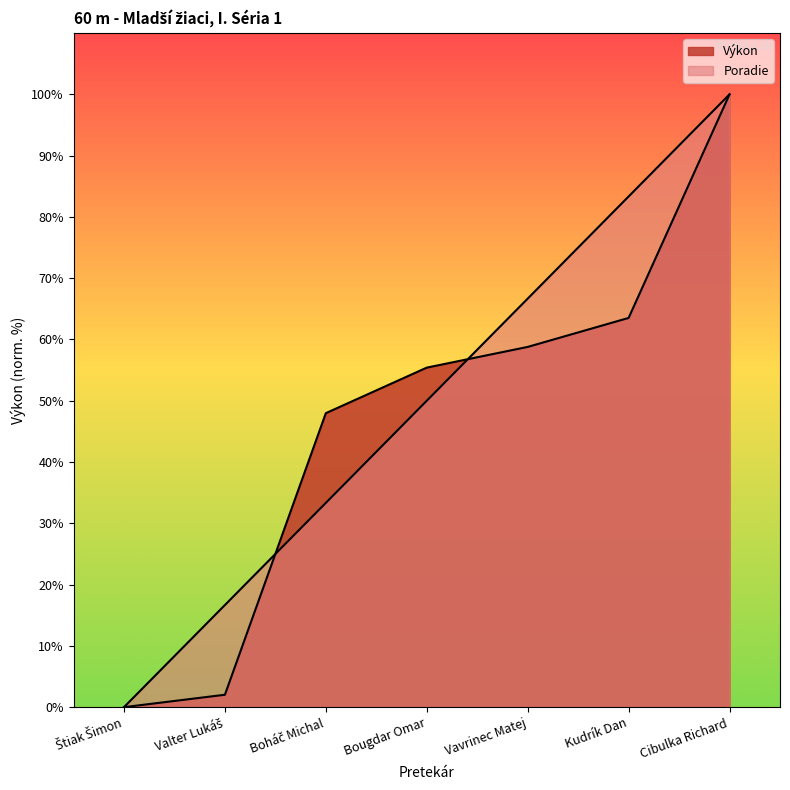

Is it true that Výkon equals 16.7 at Boháč Michal?

False